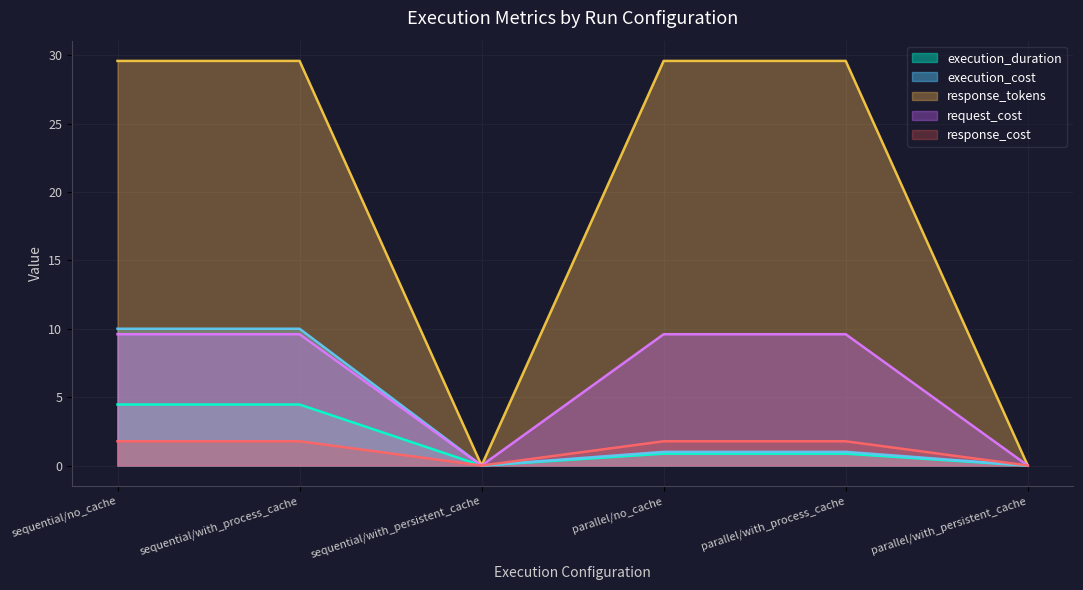

Which category has the highest value in the request_cost series?

sequential/no_cache